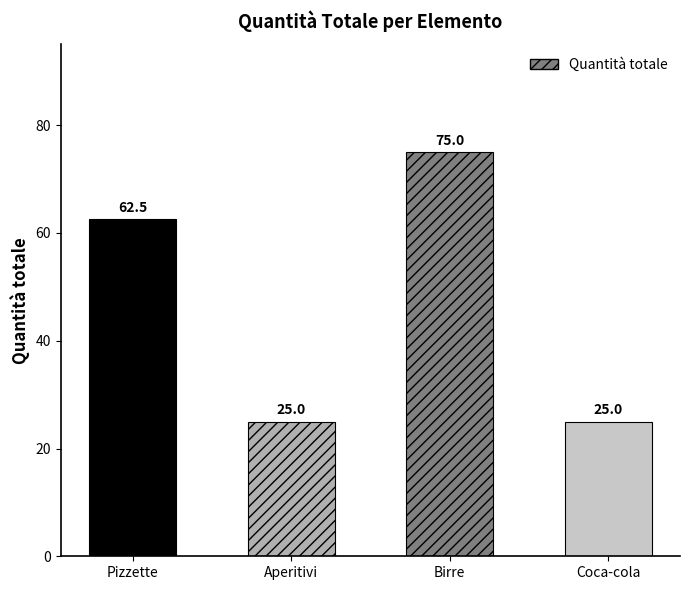

True or false: the data shows 25.0 at Coca-cola.

True